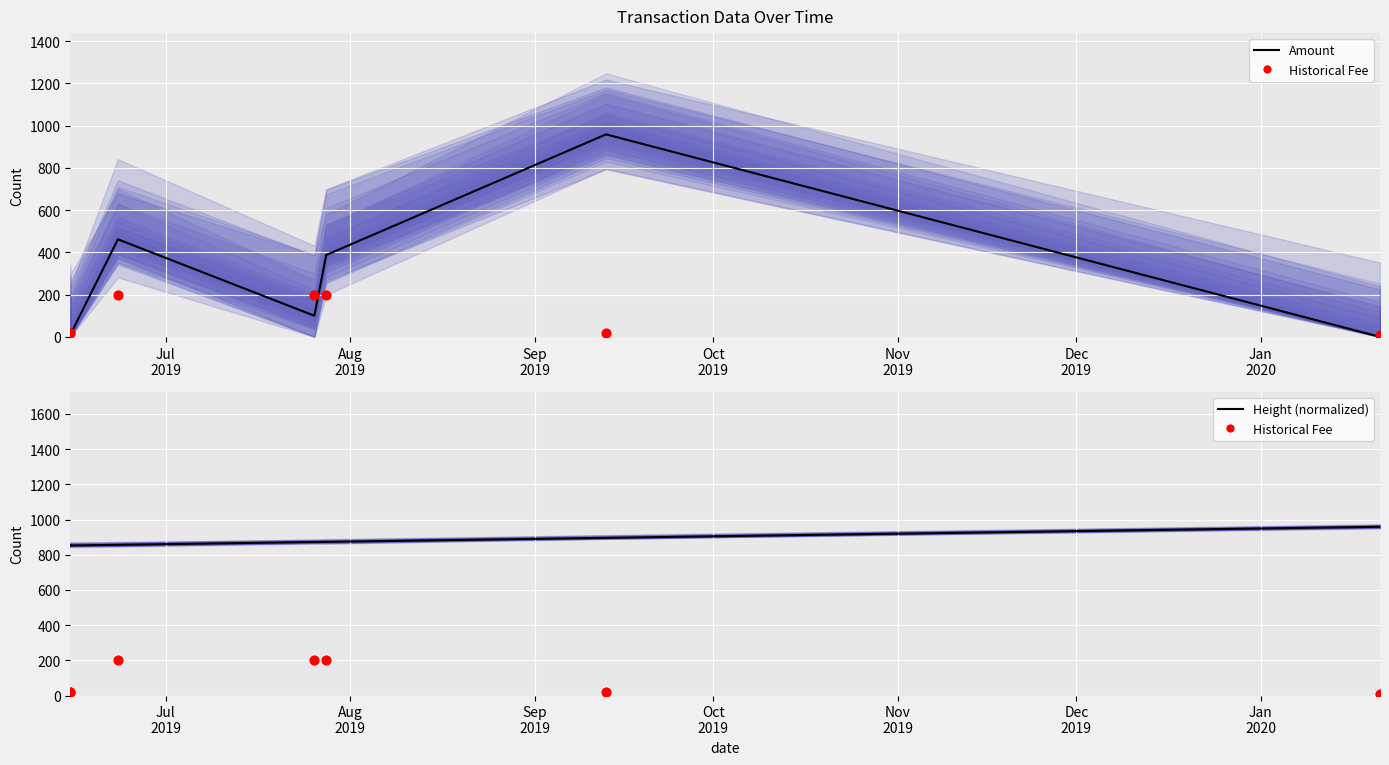

Which series has the largest Y range (max minus min)?

Amount